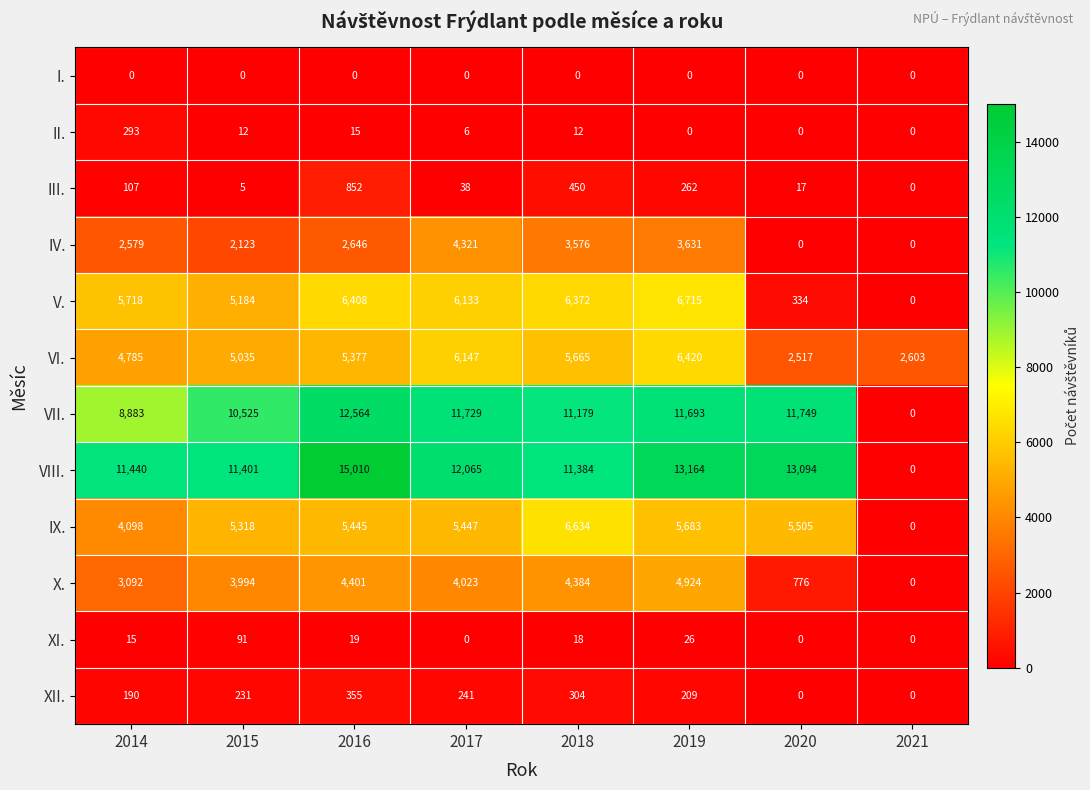

How many values in the V. series are below 6133?

4